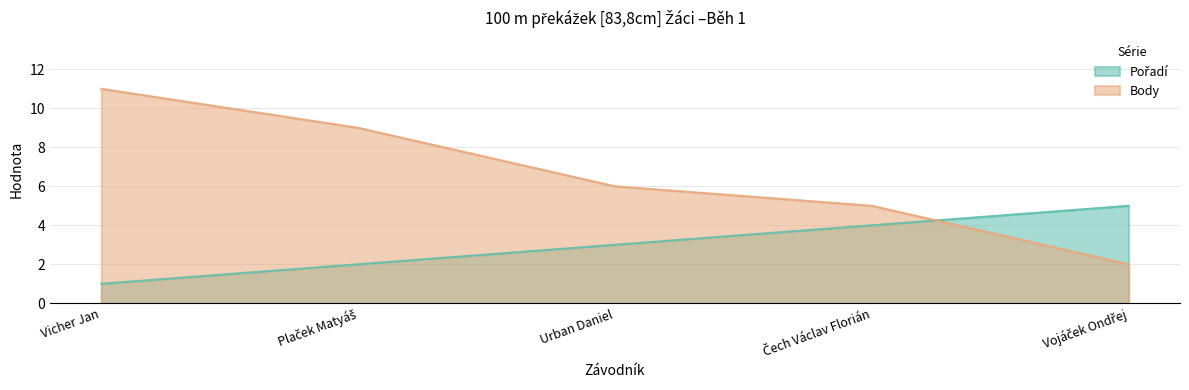

Rank the series by their average value, from highest to lowest.

Body, Pořadí